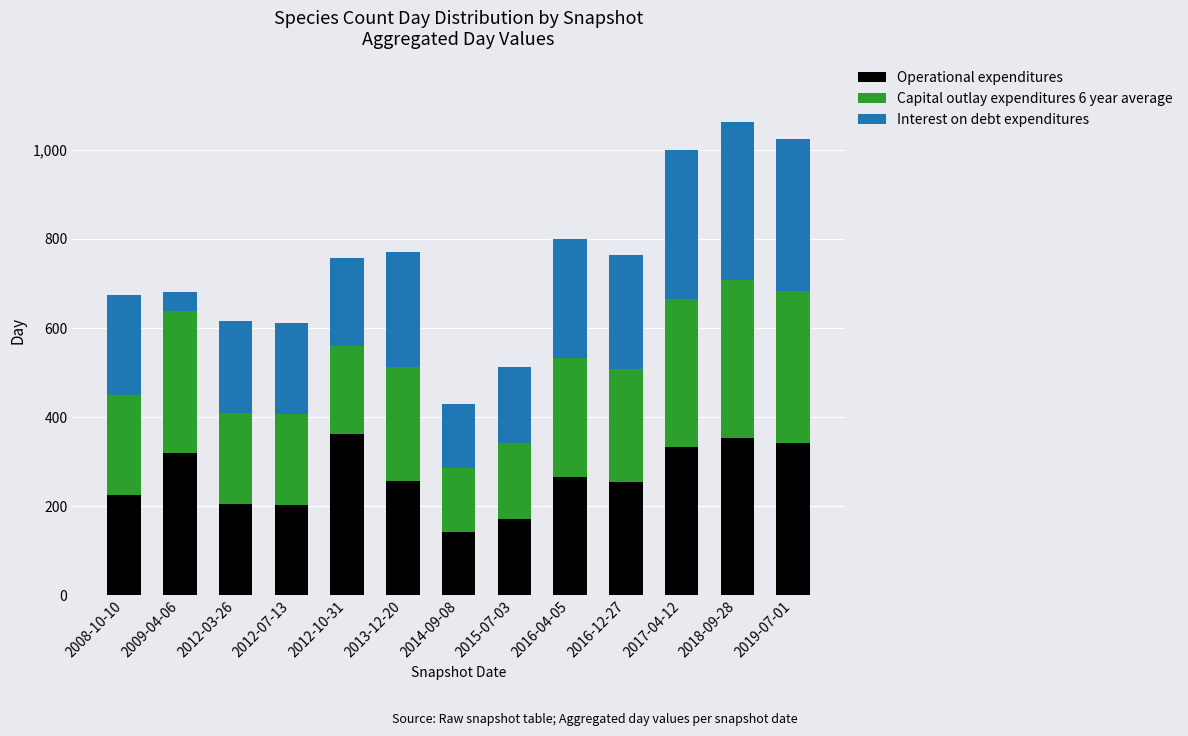

At which category is the sum across all series the highest?

2018-09-28